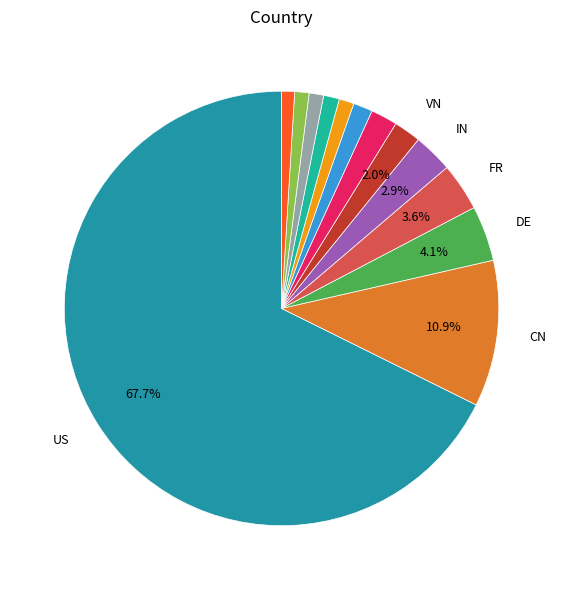

How many segments does this pie chart have?

13